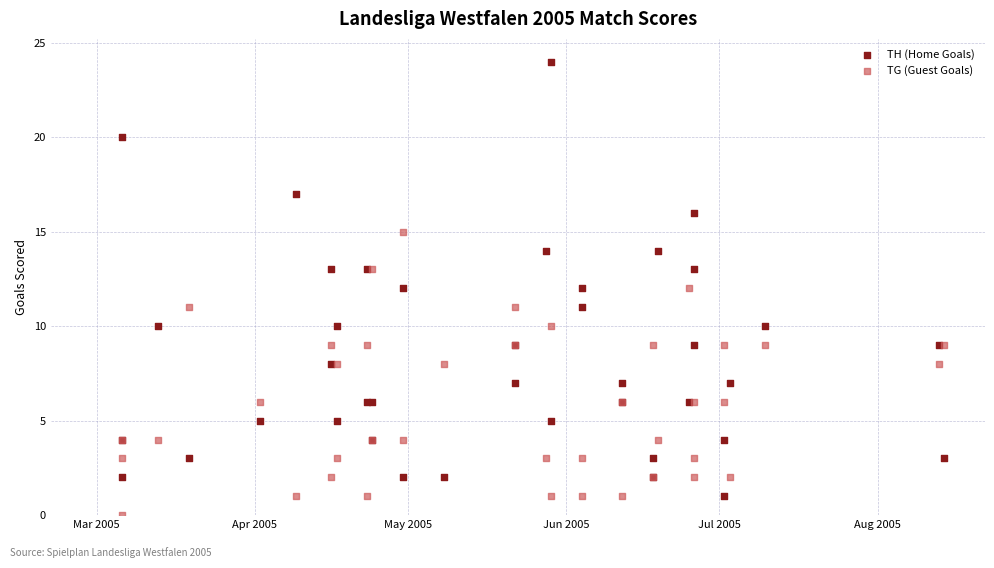

What are all the series names shown in the legend?

TH (Home Goals), TG (Guest Goals)